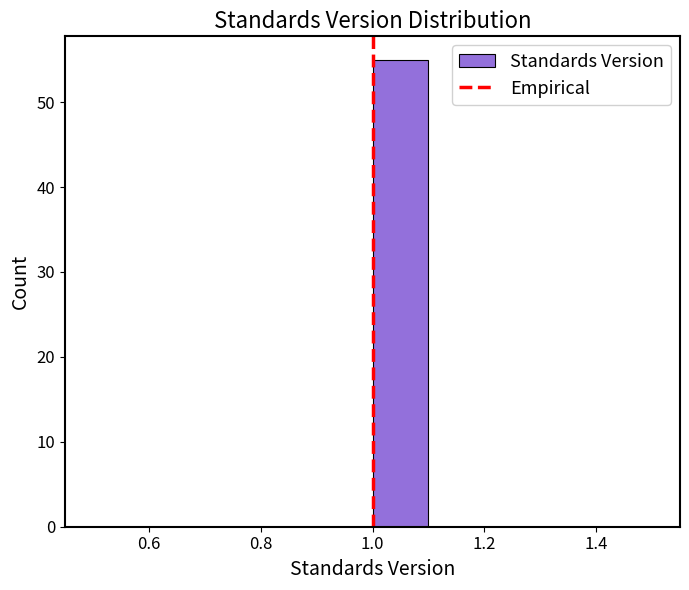

What is the height of the bar covering 1.0 to 1.1 on the x-axis? The values are not printed on the chart, so give them approximately, as read against the axis.

55